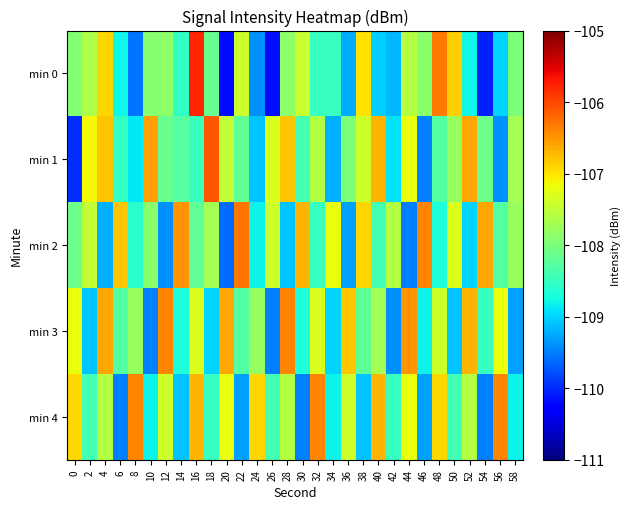

At which category is the sum across all series the highest?

16